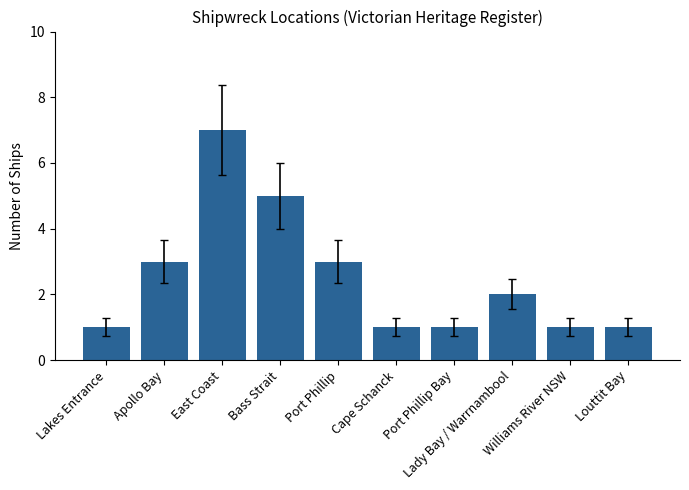

Reading left to right, transcribe all the data shown in this chart.

Lakes Entrance=1	Apollo Bay=3	East Coast=7	Bass Strait=5	Port Phillip=3	Cape Schanck=1	Port Phillip Bay=1	Lady Bay / Warrnambool=2	Williams River NSW=1	Louttit Bay=1